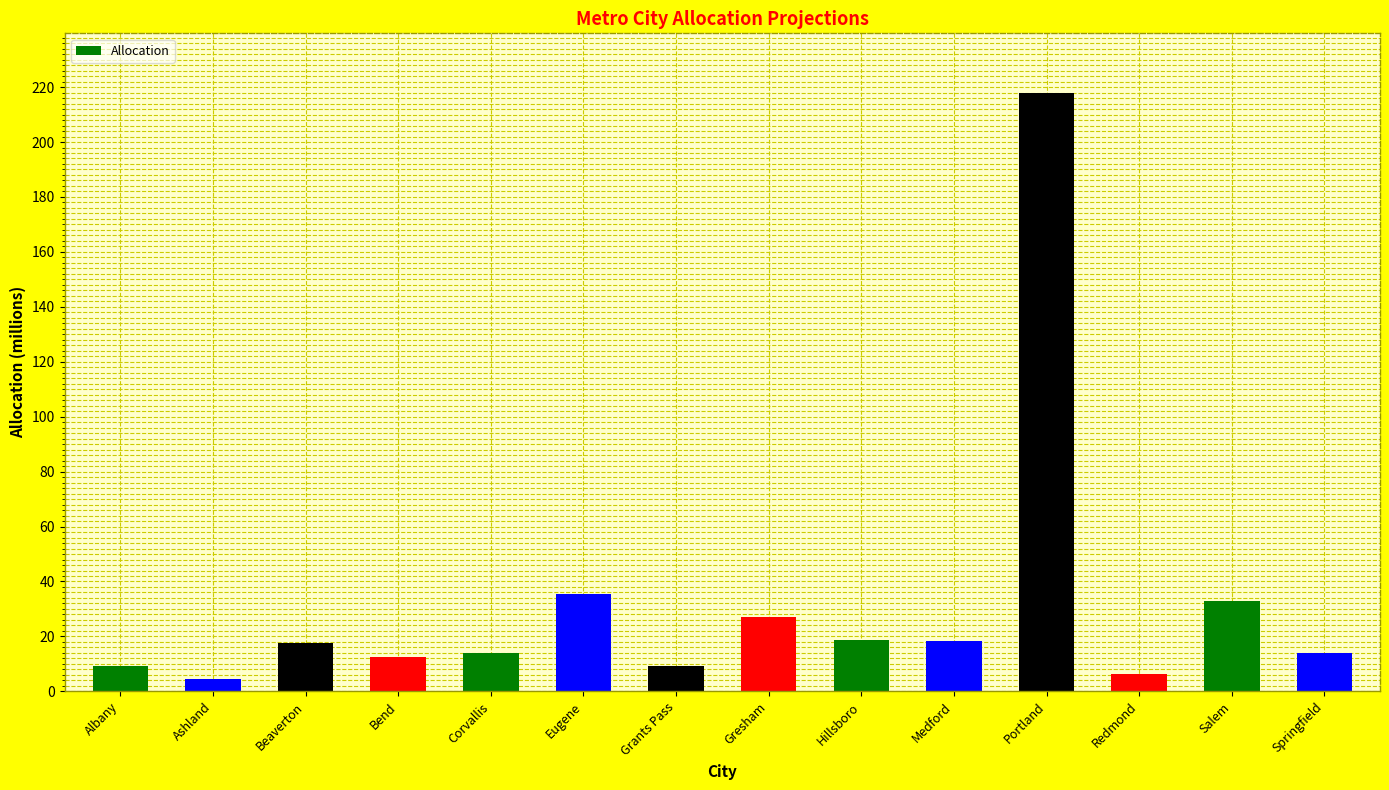

True or false: the data shows 17.5 at Beaverton.

True